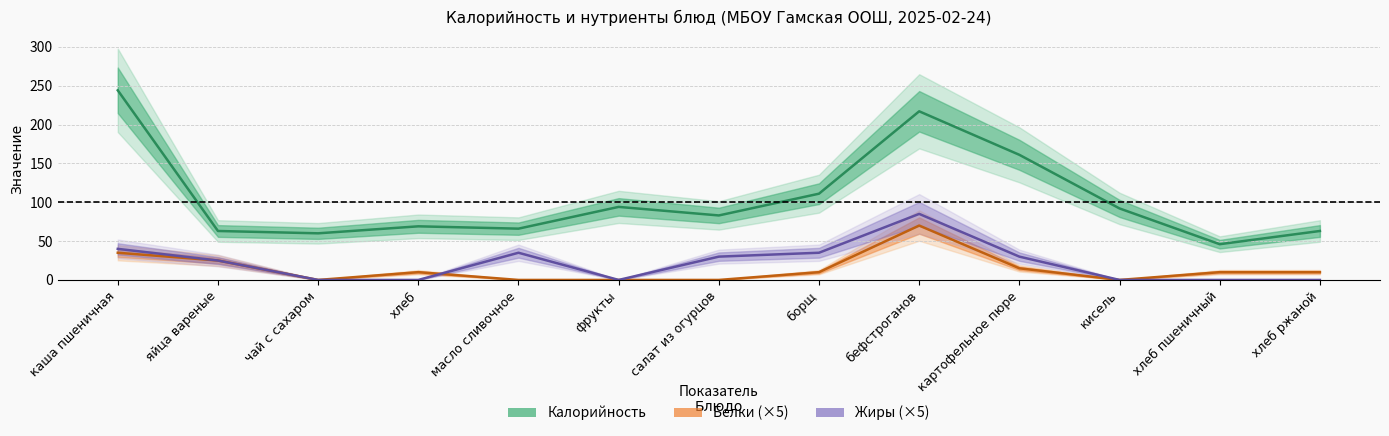

What is the difference between the maximum and minimum values in the Жиры series?

85